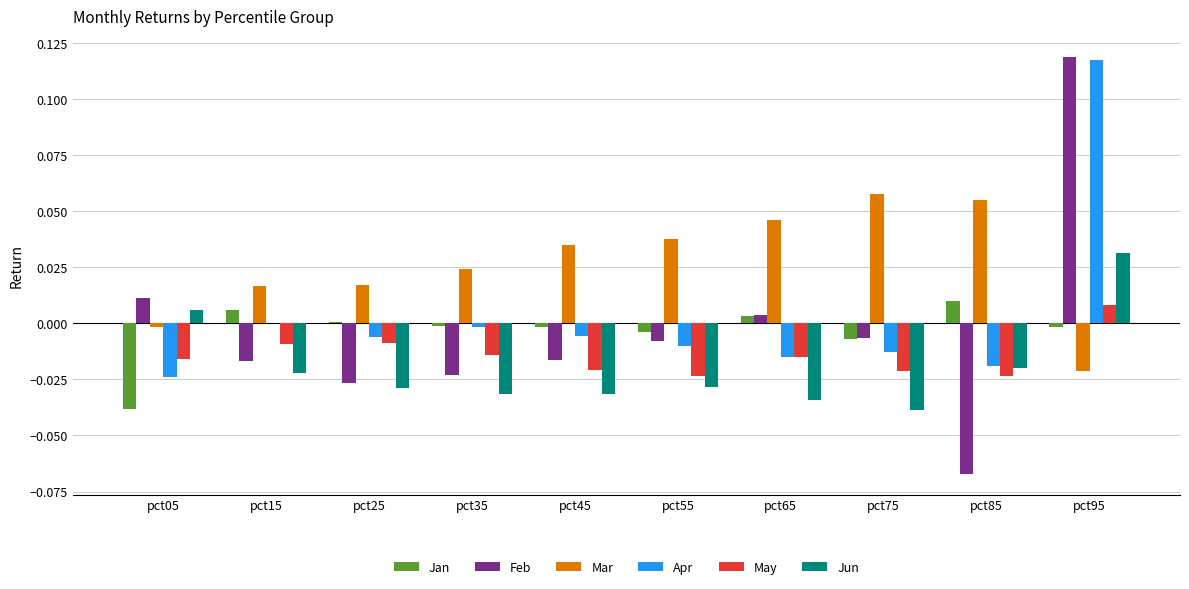

The Apr series shows -0.0 at pct75. True or false?

True